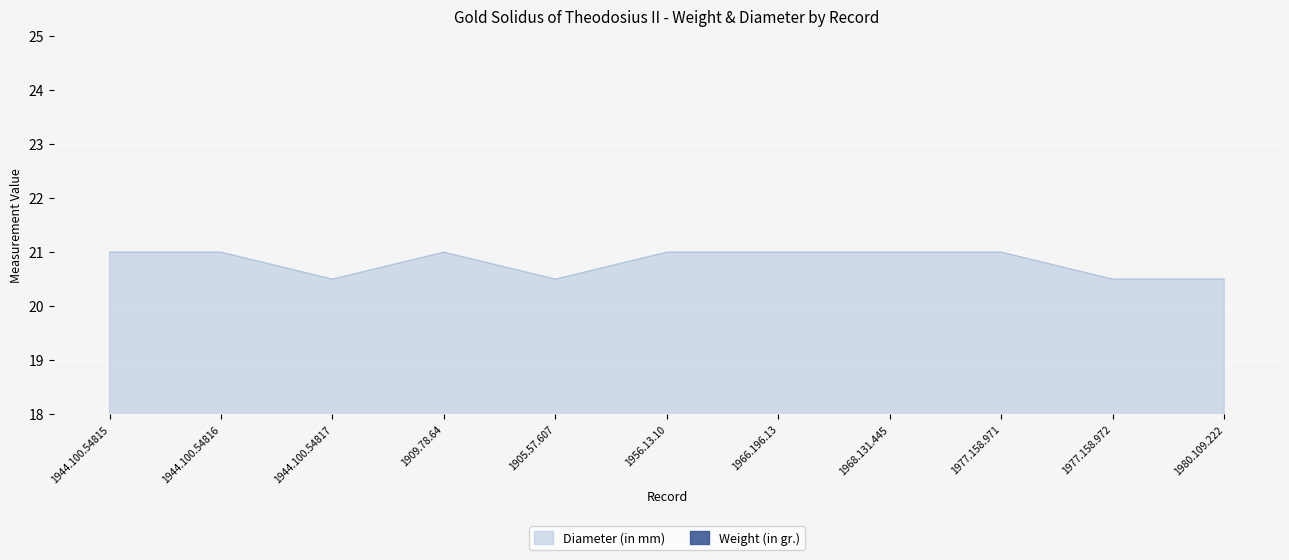

Which series has the largest range (max minus min)?

Diameter (in mm)